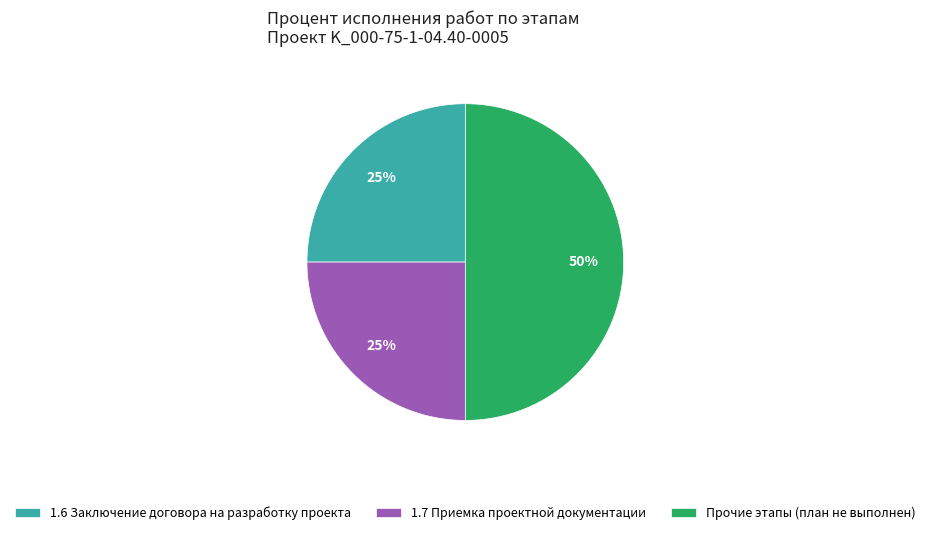

The Прочие этапы (план не выполнен) slice represents 62% of the pie. True or false?

False